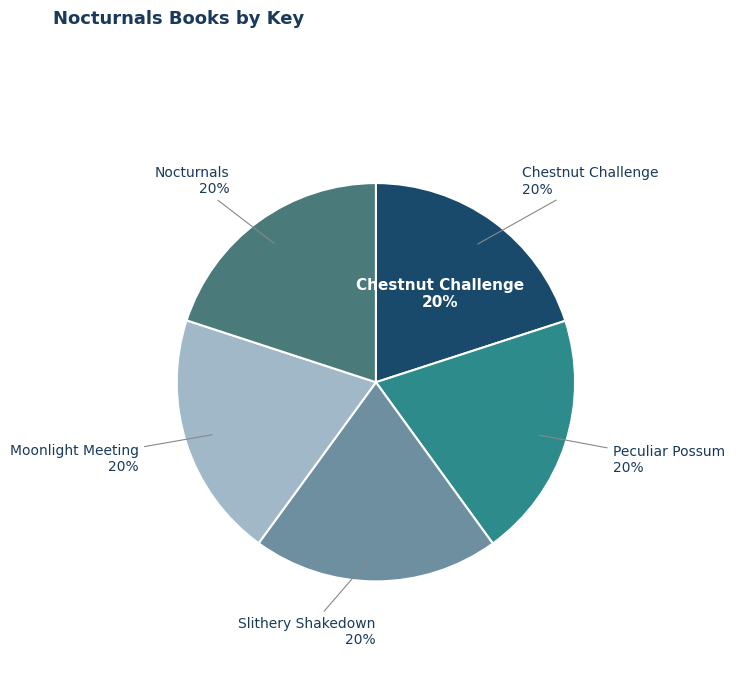

Count the number of slices in the pie.

5